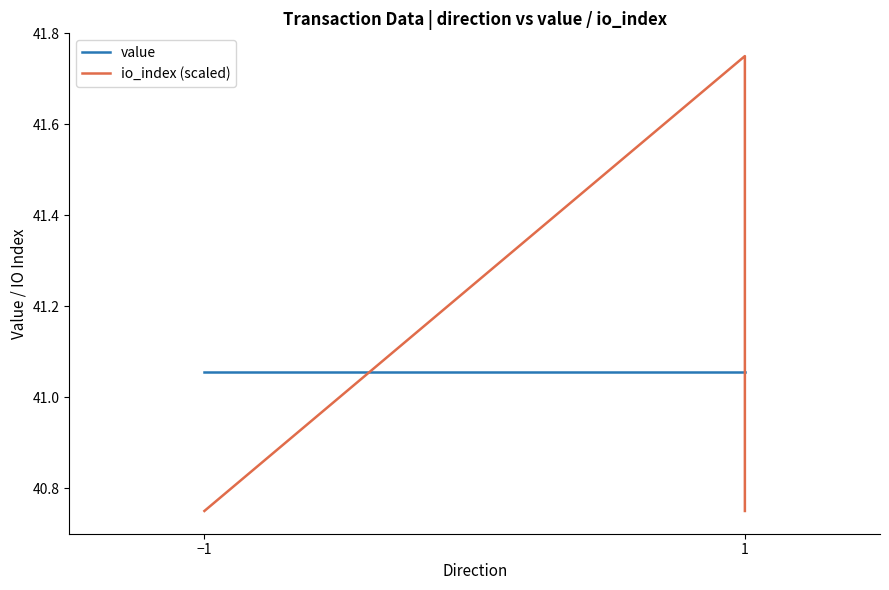

True or false: value and io_index (scaled) intersect in this chart.

True